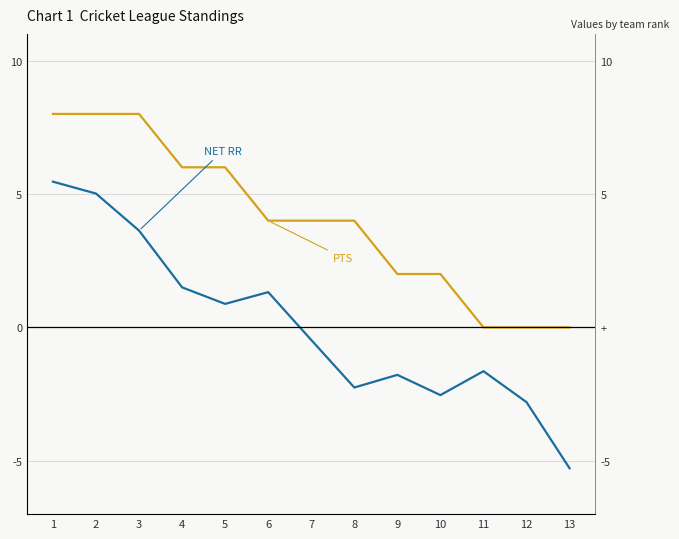

At 1, list the series in order from largest to smallest.

PTS, NET RR